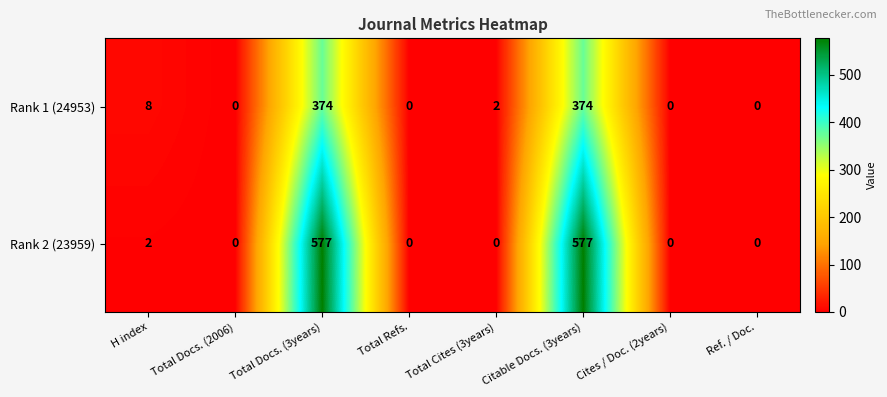

What is the spread (max minus min) of values at Total Cites (3years)?

2